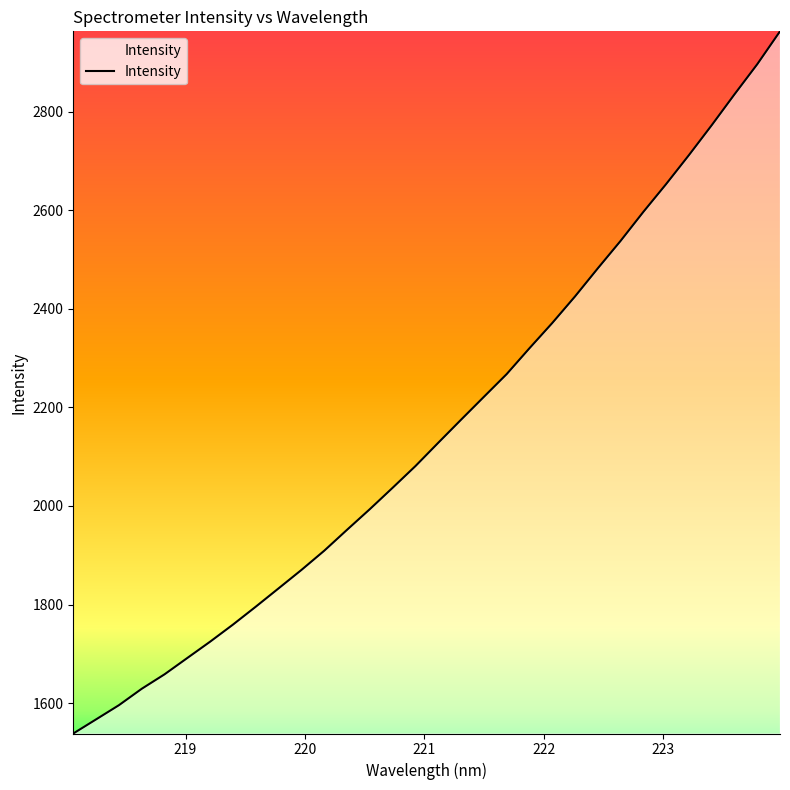

Reading right to left, extract all data points from this chart.

2962.9	2896.1	2835.0	2772.4	2711.8	2653.1	2596.6	2537.8	2482.1	2425.1	2371.1	2320.0	2267.5	2221.4	2175.0	2128.3	2081.0	2037.0	1993.6	1951.8	1909.3	1870.3	1833.0	1795.8	1759.5	1724.8	1691.8	1658.6	1629.2	1595.9	1567.1	1538.5